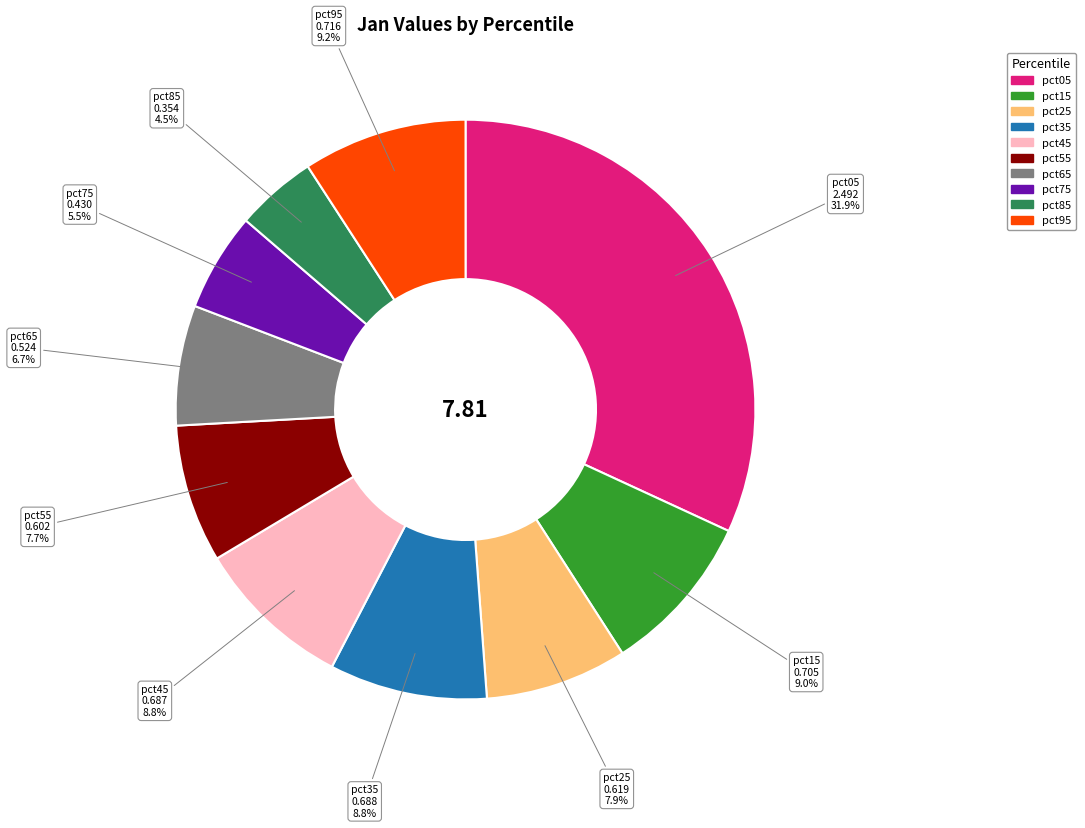

What percentage is NOT represented by pct75?

94.5%